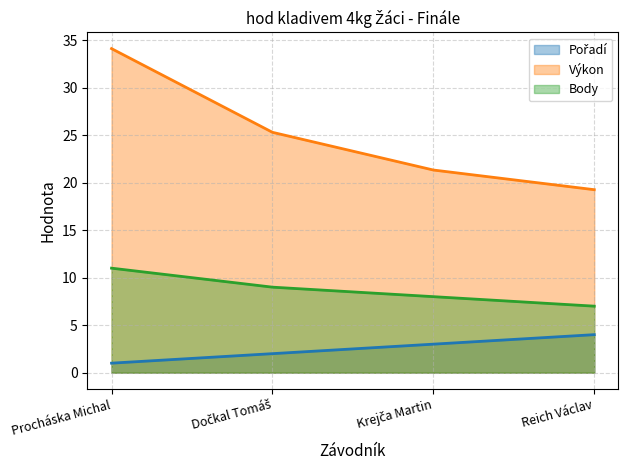

What is the label of the 4th point from the right?

Procháska Michal